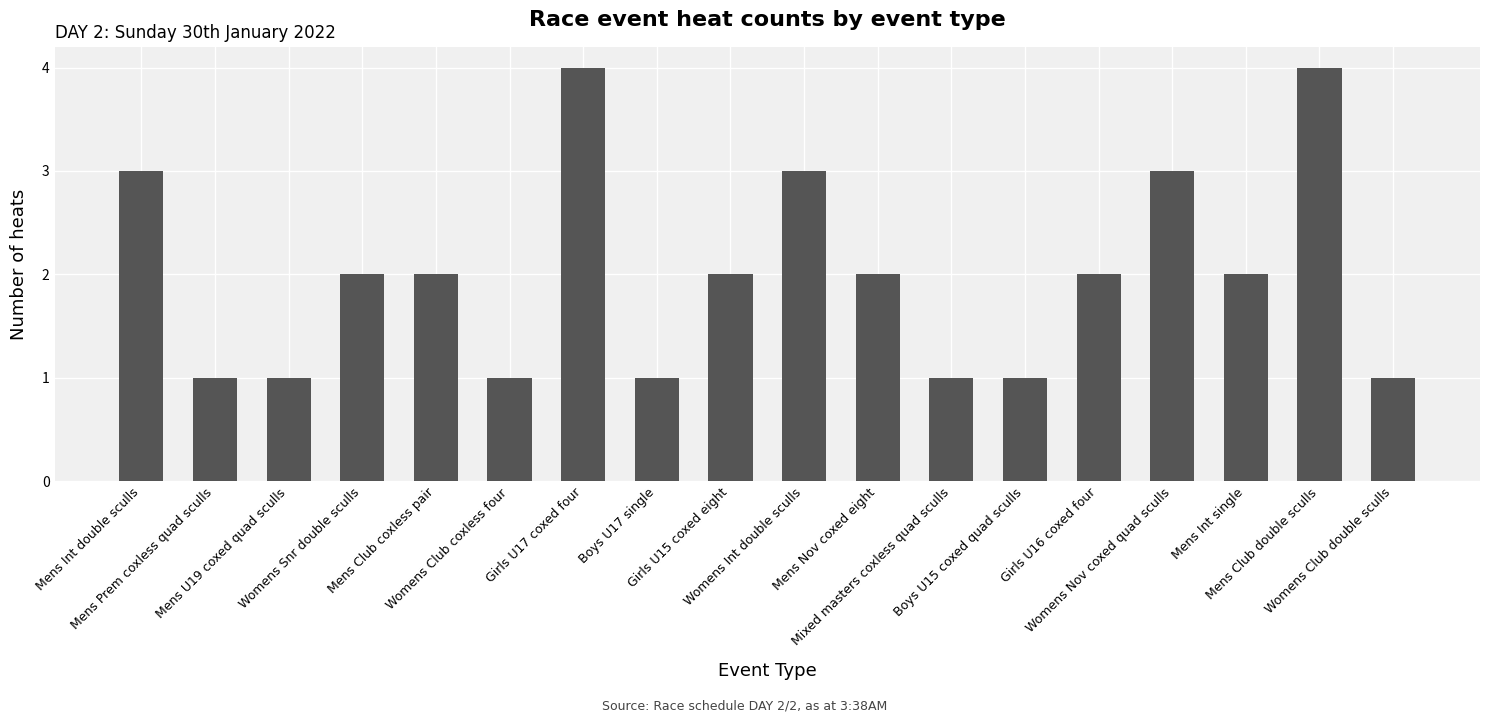

Read the value at Mens Club coxless pair.

2